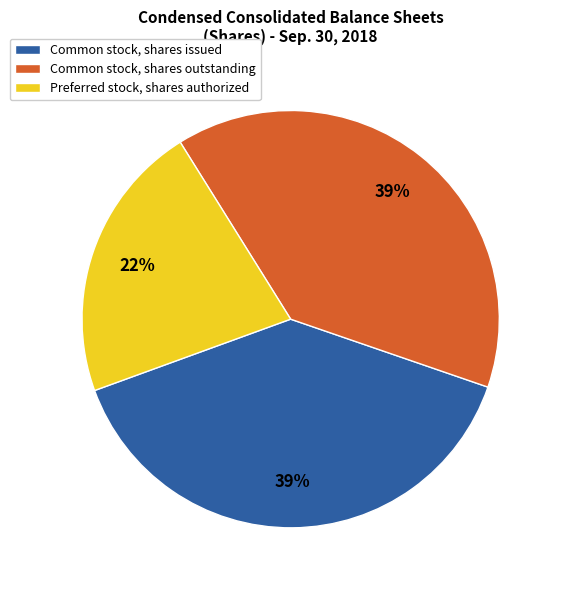

Between Preferred stock, shares authorized and Common stock, shares issued, which is larger?

Common stock, shares issued